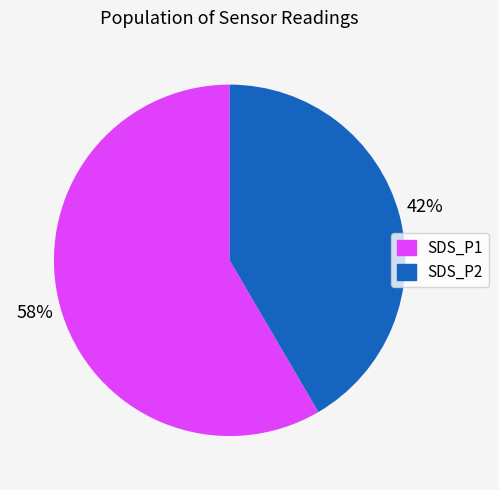

What percentage is the SDS_P2 slice, to the nearest percent?

42%